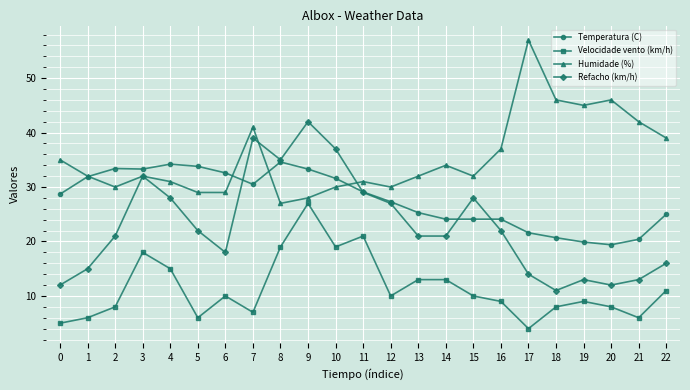

What is the difference between the second highest and second lowest values in the Humidade (%) series?

18.0